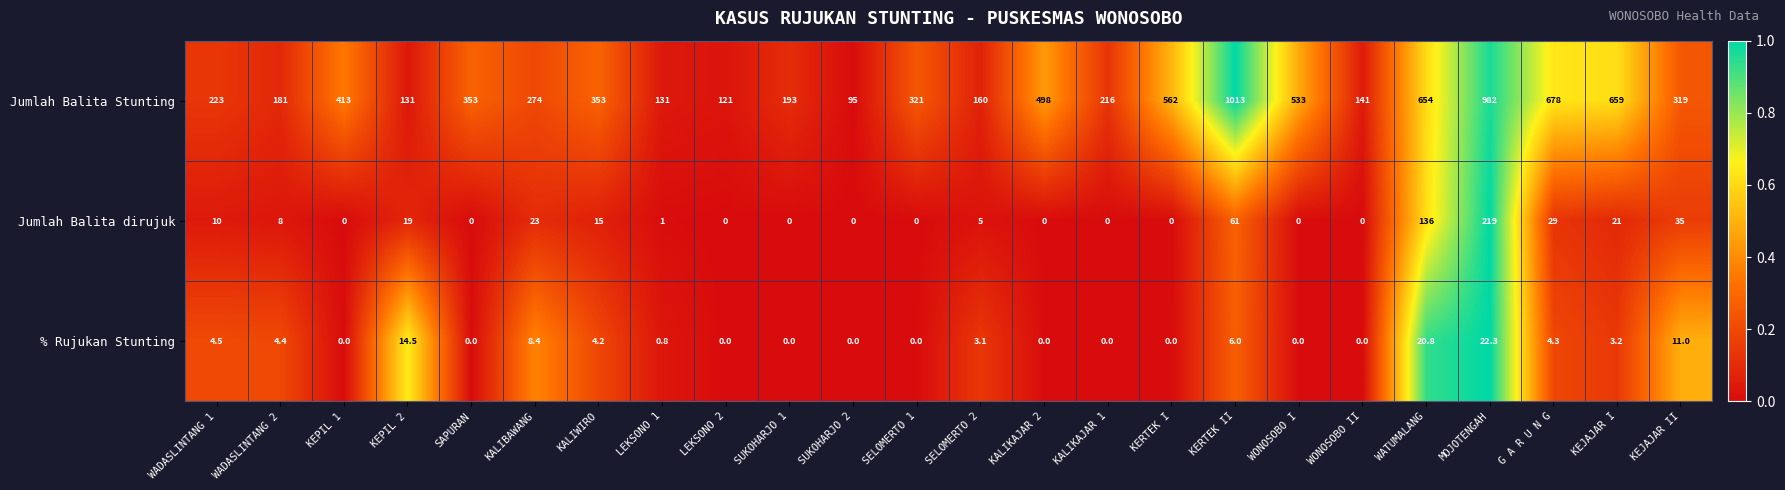

What is the difference between the % Rujukan Stunting values at KALIBAWANG and SUKOHARJO 1?

8.4